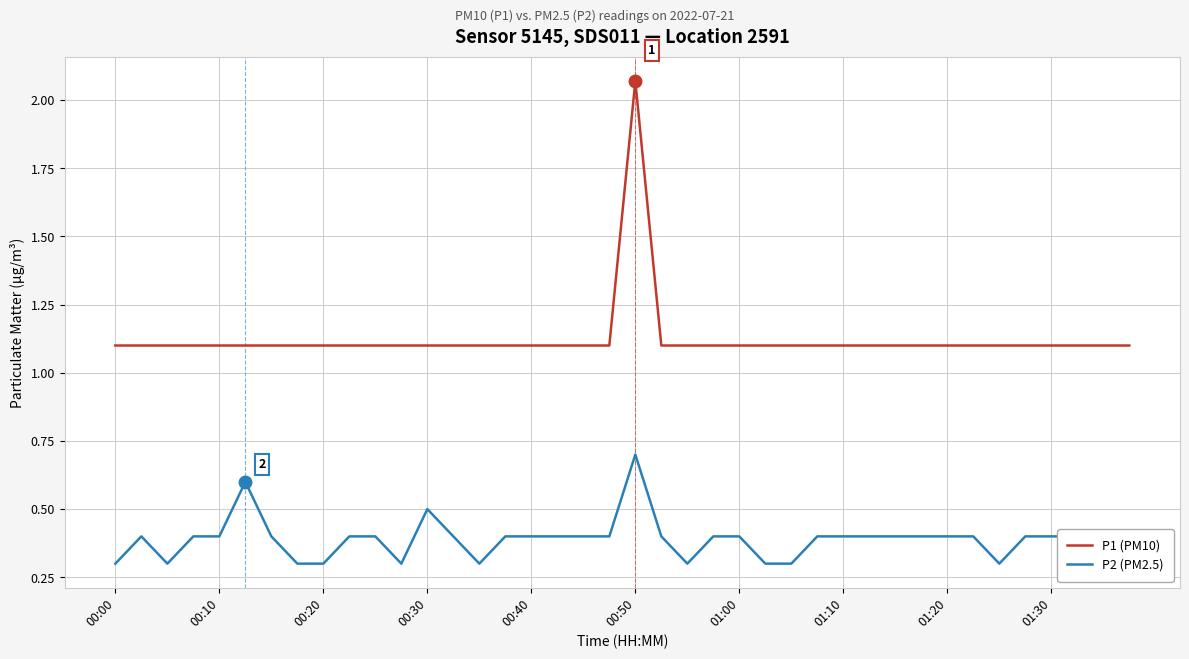

True or false: P2 (PM2.5) and P1 (PM10) cross at least once.

False